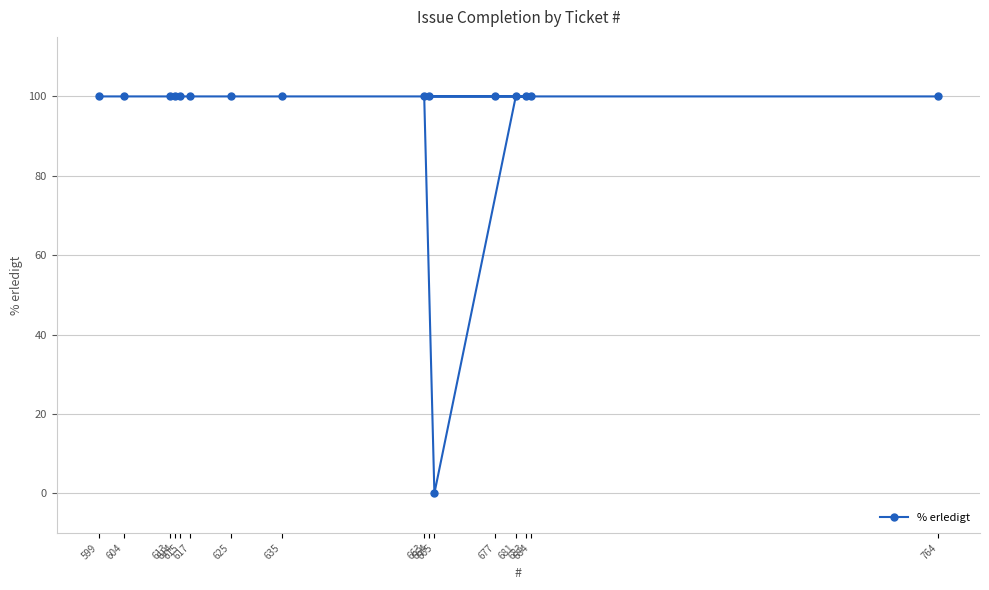

Does the chart have visible grid lines?

Yes